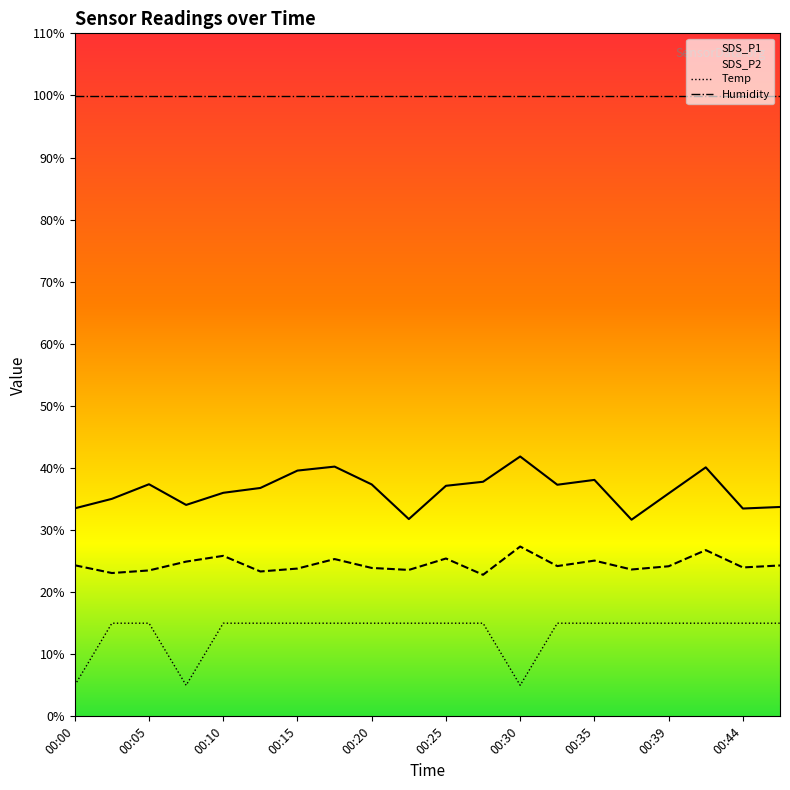

Rank the categories by SDS_P1 value from highest to lowest.

00:30, 00:17, 00:42, 00:15, 00:35, 00:27, 00:05, 00:20, 00:32, 00:25, 00:13, 00:10, 00:39, 00:03, 00:08, 00:47, 00:00, 00:44, 00:22, 00:37